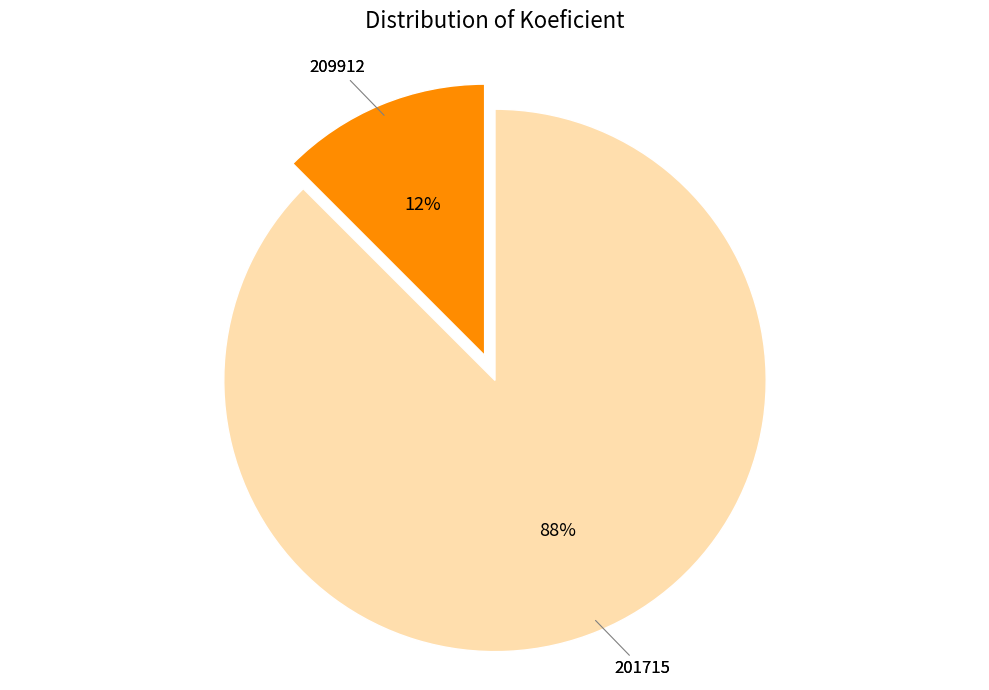

Is there any slice that represents more than half of the pie?

Yes